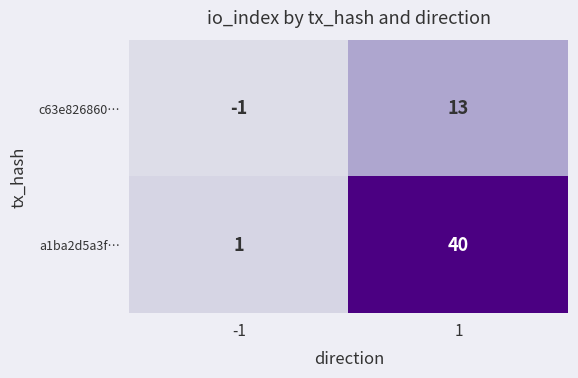

Count the number of data series in this chart.

2